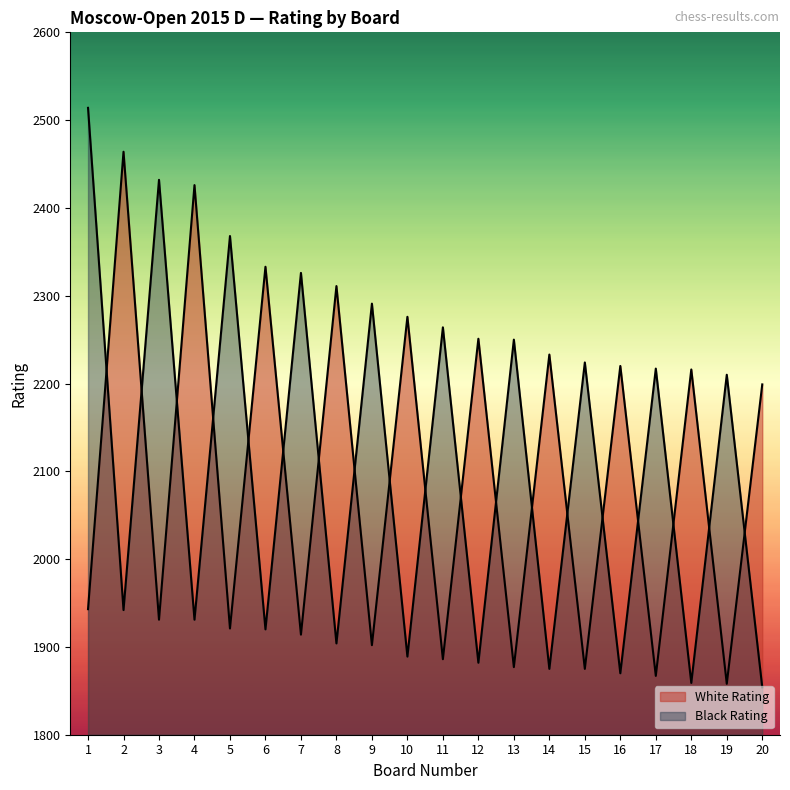

Rank the categories by Black Rating value from highest to lowest.

1, 3, 5, 7, 9, 11, 13, 15, 17, 19, 2, 4, 6, 8, 10, 12, 14, 16, 18, 20